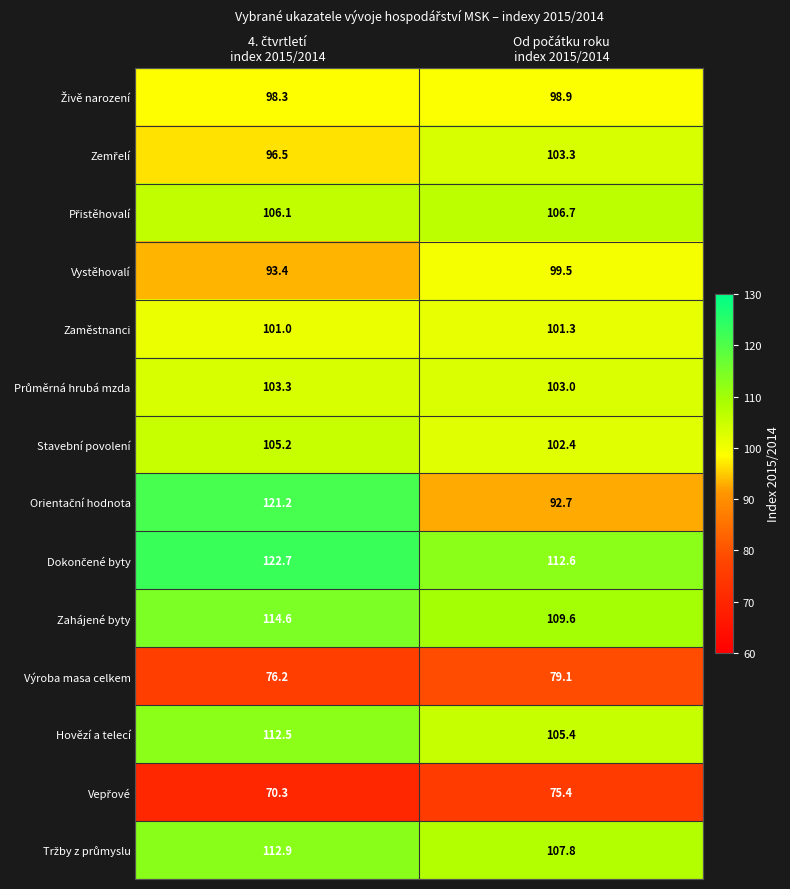

What is the lowest value of the Zaměstnanci series?

101.0